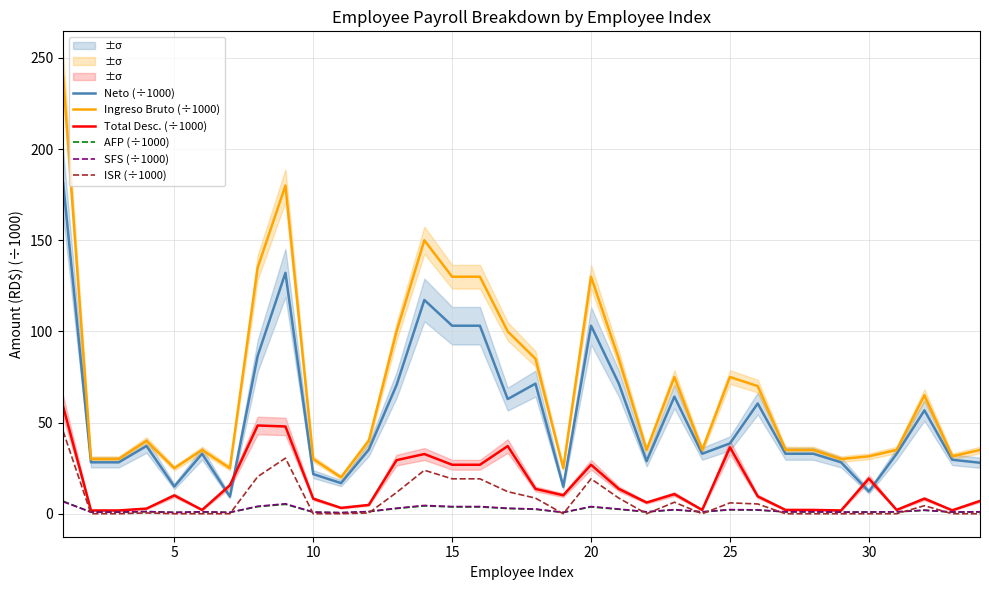

Reading left to right, extract all data points from this chart.

Neto (÷1000): 181.3	28.2	28.2	37.2	14.9	32.9	9.4	86.6	132.1	21.7	16.8	35.2	70.6	117.2	103.1	103.1	62.9	71.4	14.9	103.1	71.4	28.8	64.2	32.9	38.6	60.5	32.9	32.9	28.2	12.2	32.9	56.7	29.6	28.0
Ingreso Bruto (÷1000): 240.0	30.0	30.0	40.0	25.0	35.0	25.0	135.0	180.0	30.0	20.0	40.0	100.0	150.0	130.0	130.0	100.0	85.0	25.0	130.0	85.0	35.0	75.0	35.0	75.0	70.0	35.0	35.0	30.0	31.5	35.0	65.0	31.5	35.0
Total Desc. (÷1000): 58.7	1.8	1.8	2.8	10.1	2.1	15.6	48.4	47.9	8.3	3.2	4.8	29.4	32.8	26.9	26.9	37.1	13.6	10.1	26.9	13.6	6.2	10.8	2.1	36.4	9.5	2.1	2.1	1.8	19.3	2.1	8.3	1.9	7.0
AFP (÷1000): 6.9	0.9	0.9	1.1	0.7	1.0	0.7	3.9	5.2	0.9	0.6	1.1	2.9	4.3	3.7	3.7	2.9	2.4	0.7	3.7	2.4	1.0	2.2	1.0	2.2	2.0	1.0	1.0	0.9	0.9	1.0	1.9	0.9	1.0
SFS (÷1000): 6.6	0.9	0.9	1.2	0.8	1.1	0.8	4.1	5.5	0.9	0.6	1.2	3.0	4.6	4.0	4.0	3.0	2.6	0.8	4.0	2.6	1.1	2.3	1.1	2.3	2.1	1.1	1.1	0.9	1.0	1.1	2.0	1.0	1.1
ISR (÷1000): 45.2	0.0	0.0	0.4	0.0	0.0	0.0	20.3	30.5	0.0	0.0	0.4	11.7	23.9	19.2	19.2	12.1	8.6	0.0	19.2	8.6	0.0	6.3	0.0	6.0	5.4	0.0	0.0	0.0	0.0	0.0	4.4	0.0	0.0